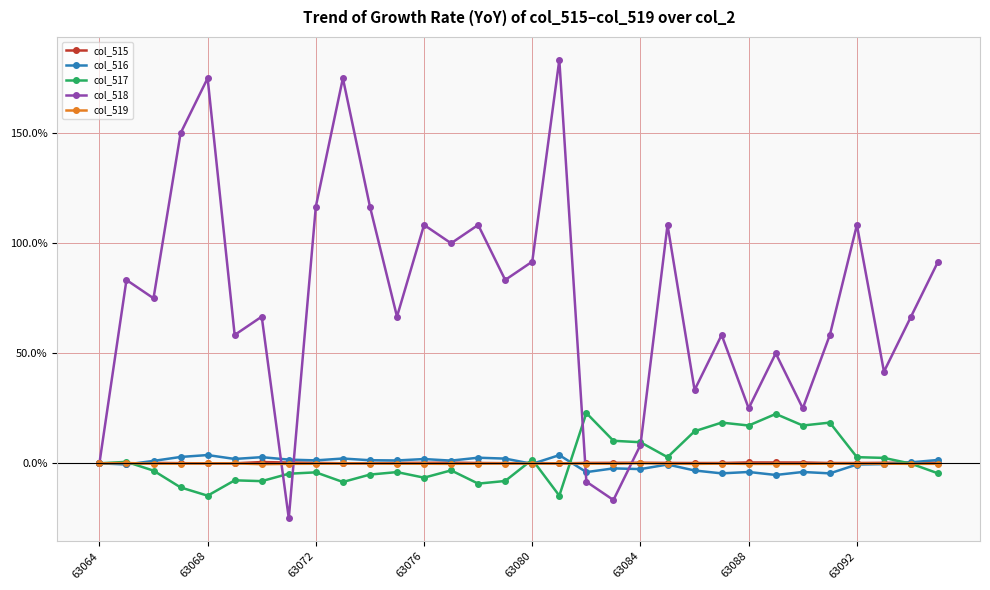

How many values in the col_516 series exceed 1?

16